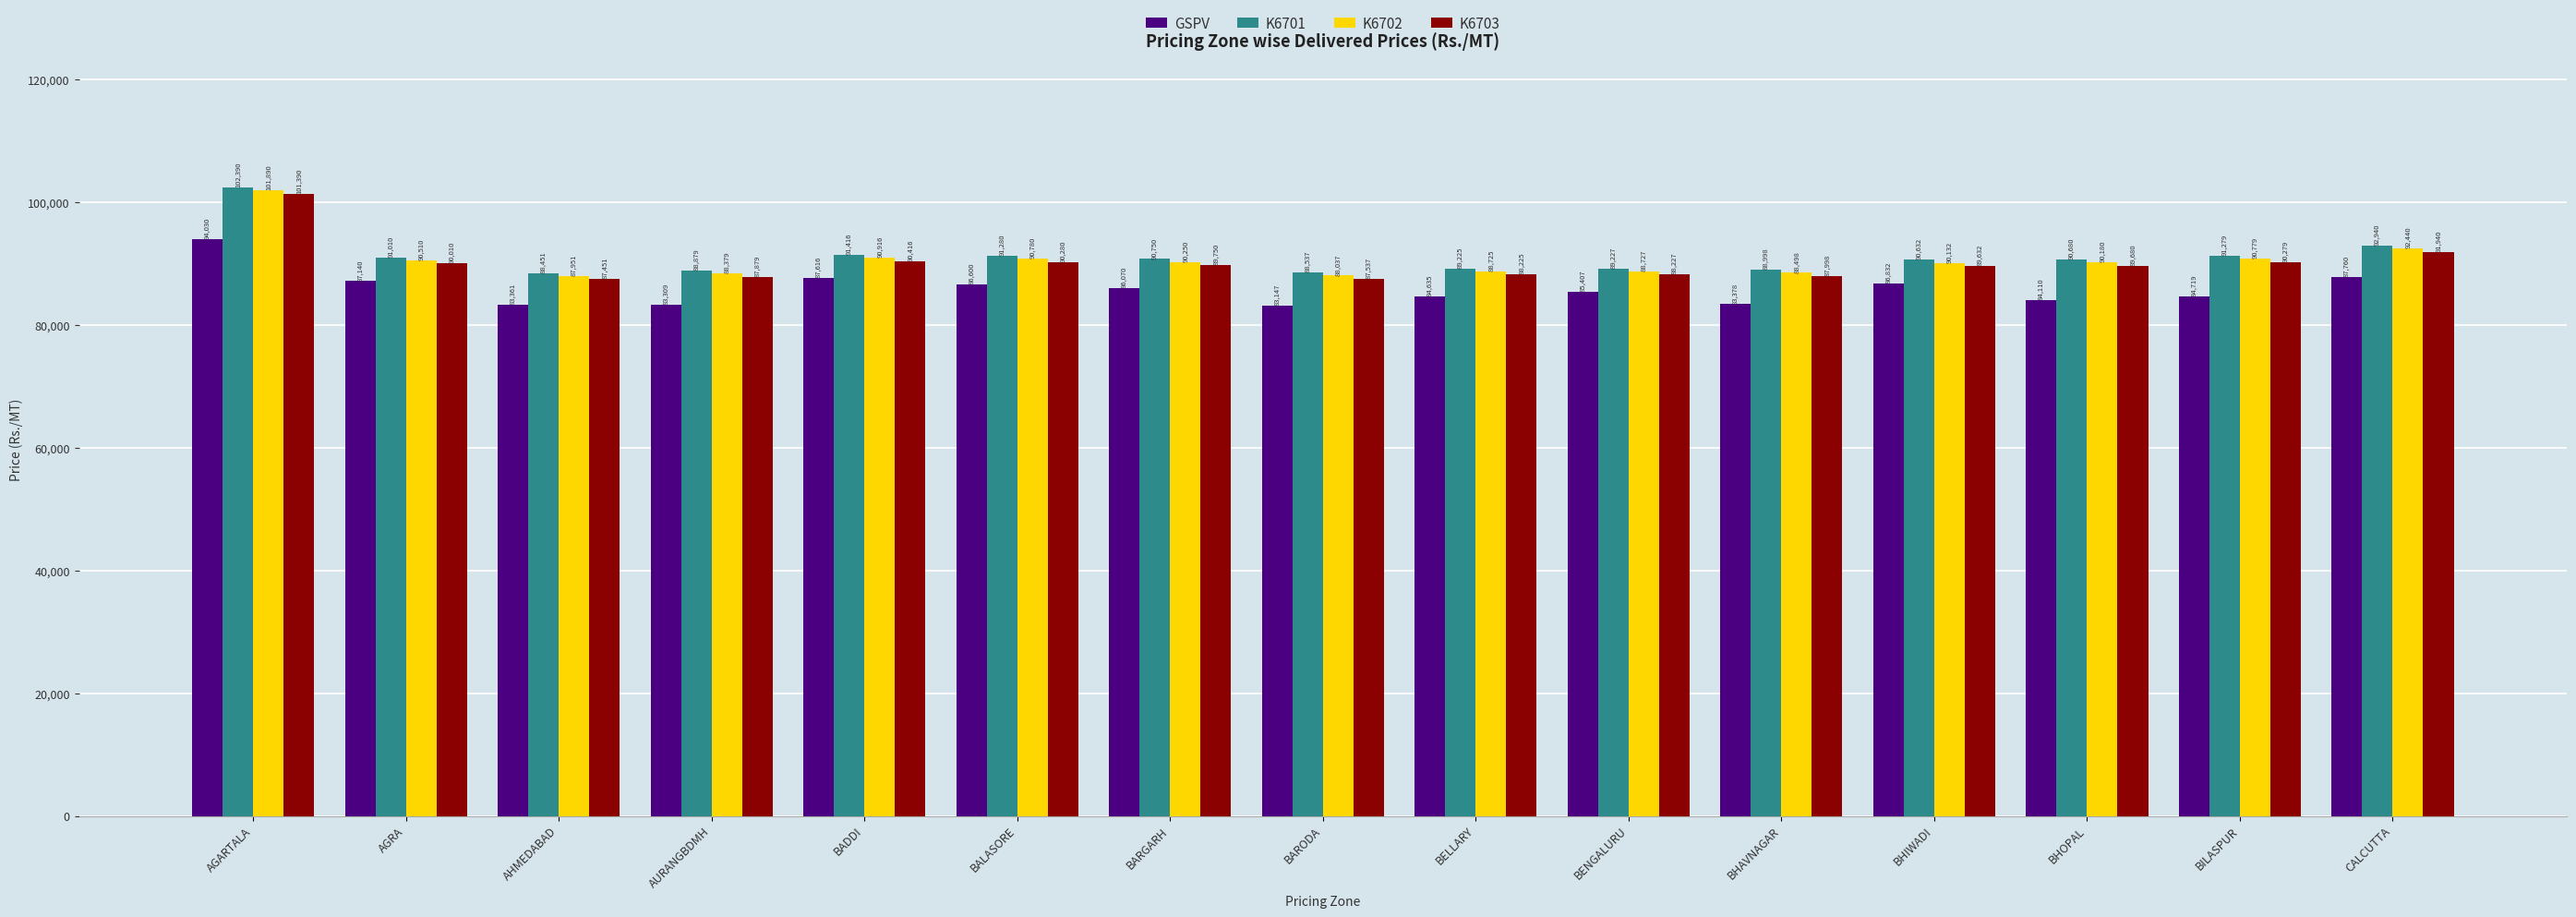

The value of K6702 at AHMEDABAD is 87951. True or false?

True